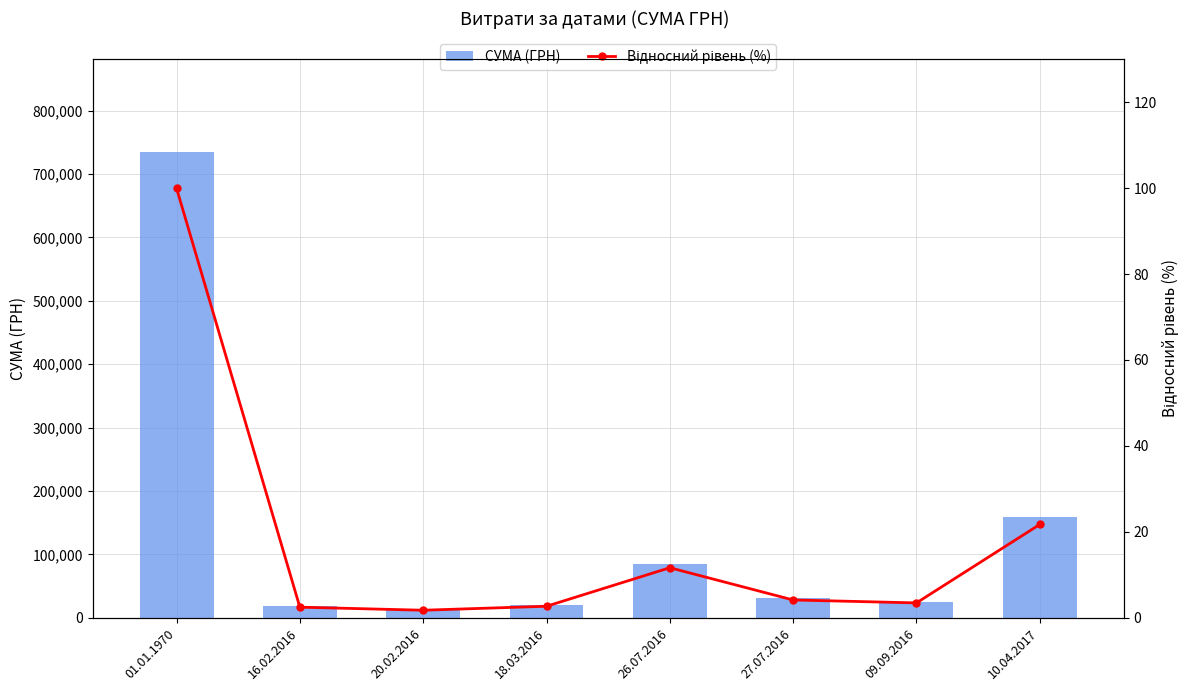

Reading right to left, extract all data points from this chart.

СУМА (ГРН): 10.04.2017=159455.1	09.09.2016=25329.5	27.07.2016=30320.0	26.07.2016=85419.9	18.03.2016=19579.0	20.02.2016=12789.0	16.02.2016=18020.0	01.01.1970=734169.2
Відносний рівень (%): 10.04.2017=21.7	09.09.2016=3.5	27.07.2016=4.1	26.07.2016=11.6	18.03.2016=2.7	20.02.2016=1.7	16.02.2016=2.5	01.01.1970=100.0